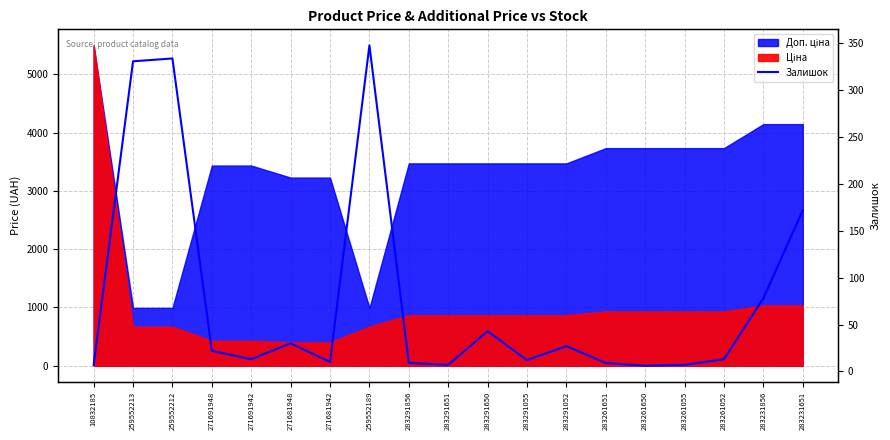

True or false: the data shows 334 at 259552212.

True